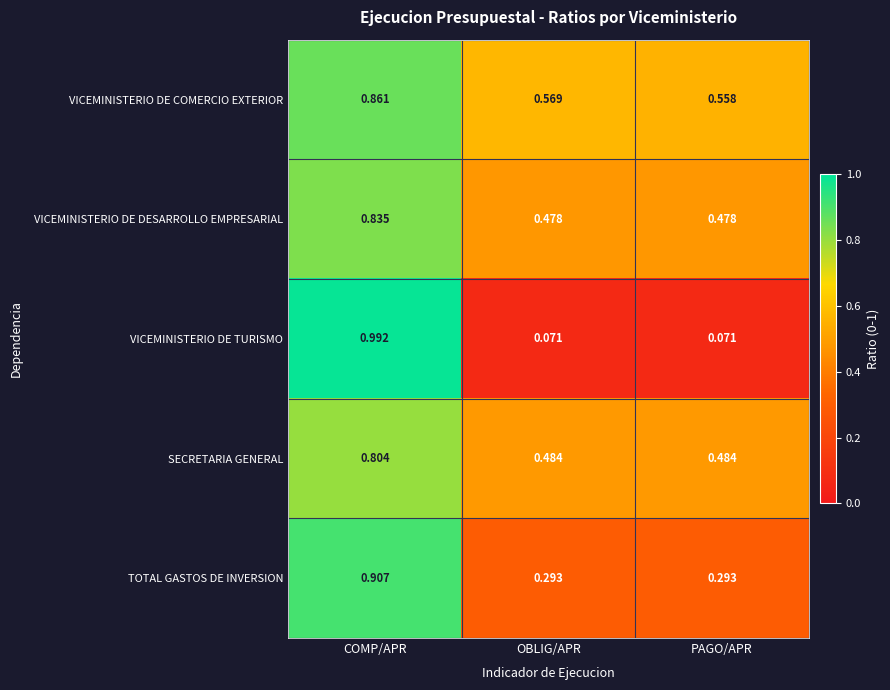

What is the spread (max minus min) of values at COMP/APR?

0.2